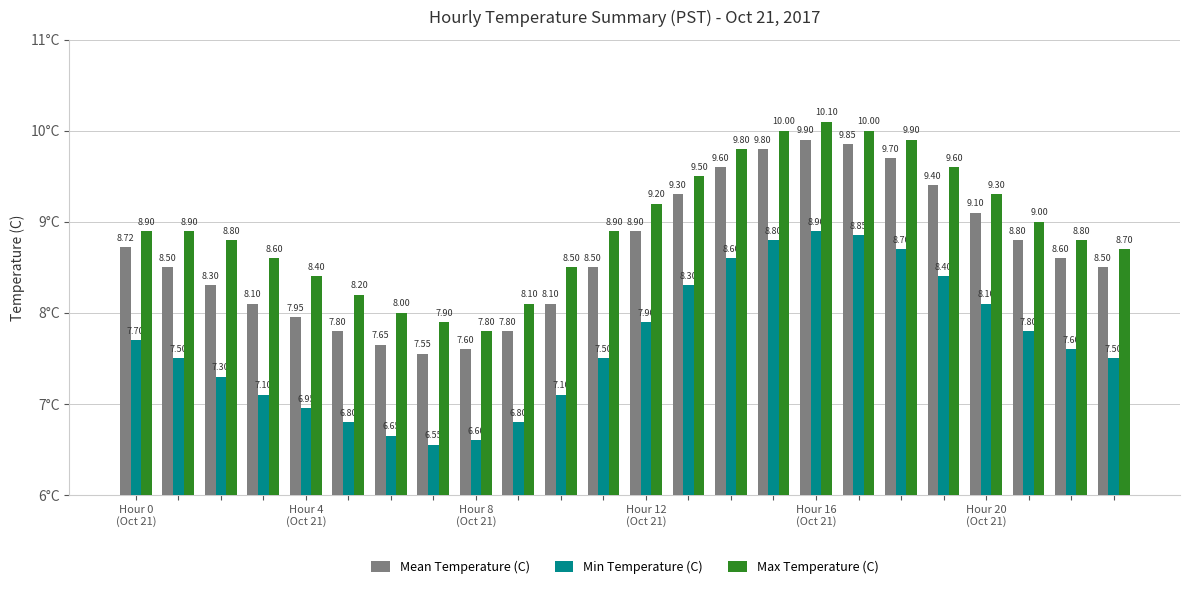

What is the sum of all Mean Temperature (C) values?

208.0